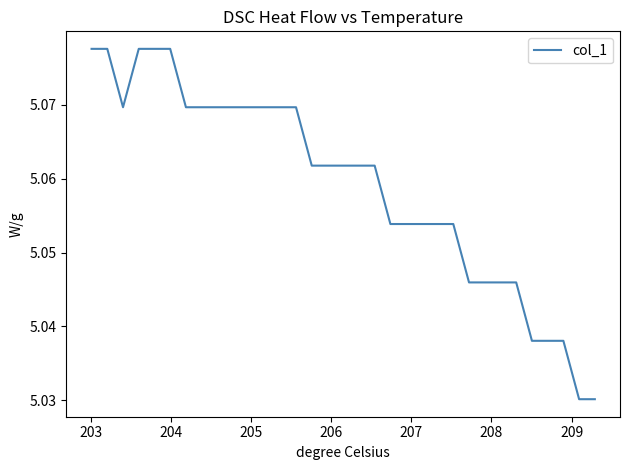

What is the smallest value displayed?

5.0